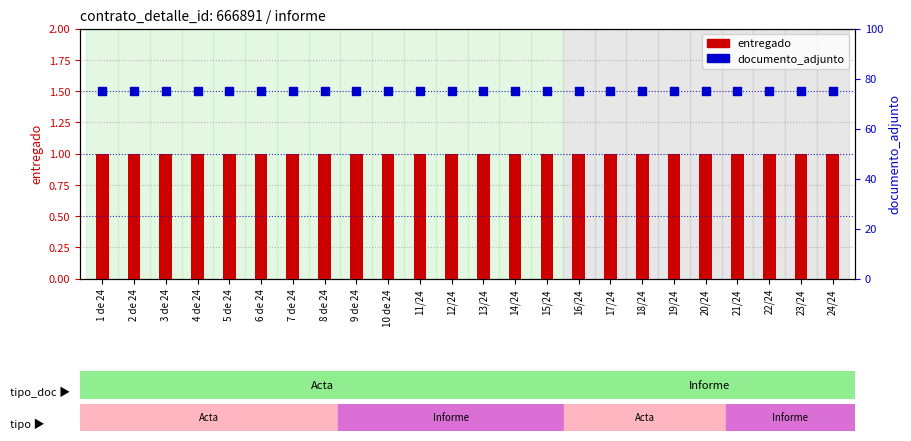

Which series has the largest total across all categories?

documento_adjunto